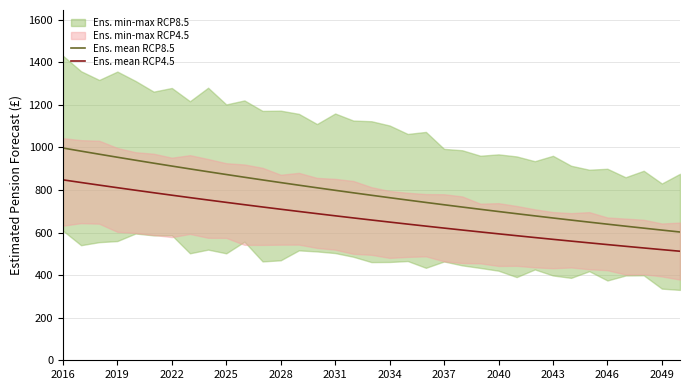

What is the difference between the maximum and minimum values in the Ens. mean RCP4.5 series?

335.3